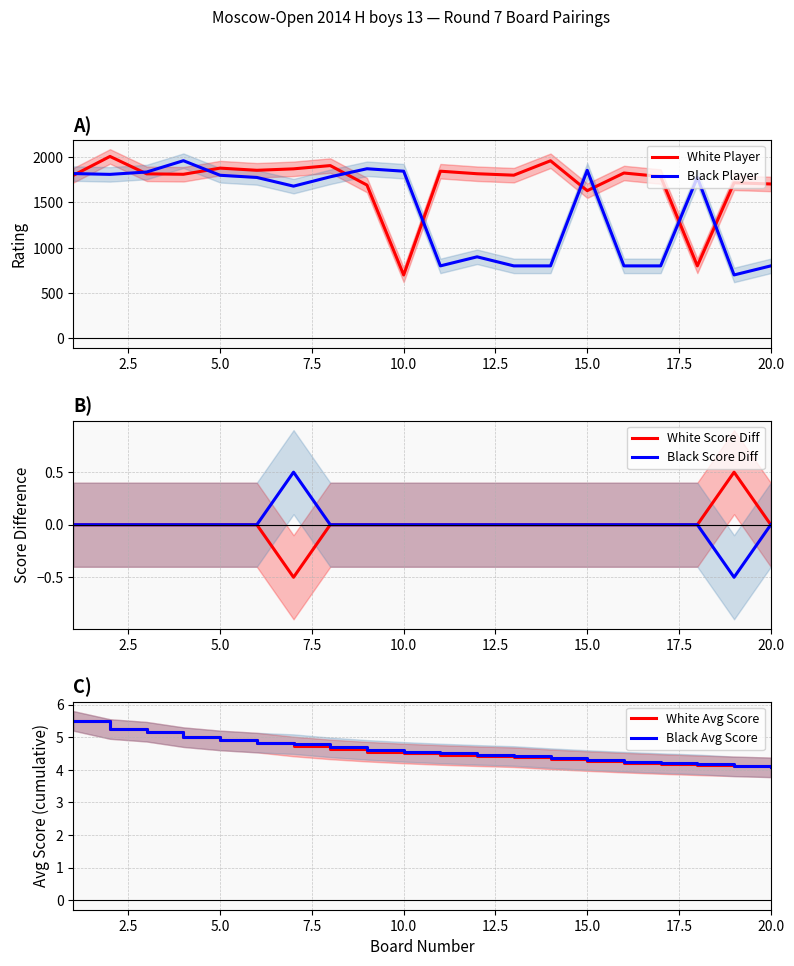

What is the highest value of the Black Avg Score series?

5.5